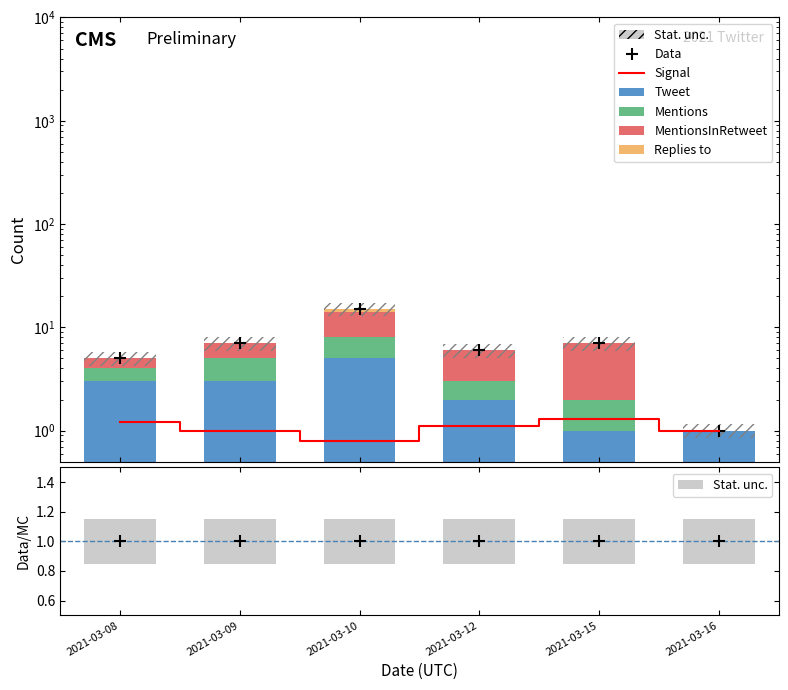

Which label corresponds to the smallest value in the chart?

2021-03-16